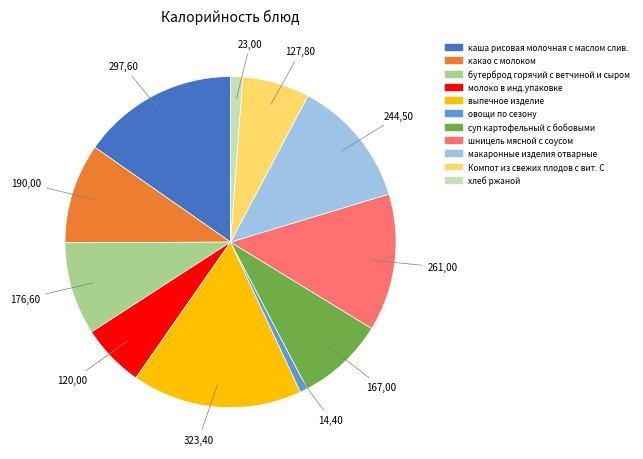

Which slice is the largest?

выпечное изделие